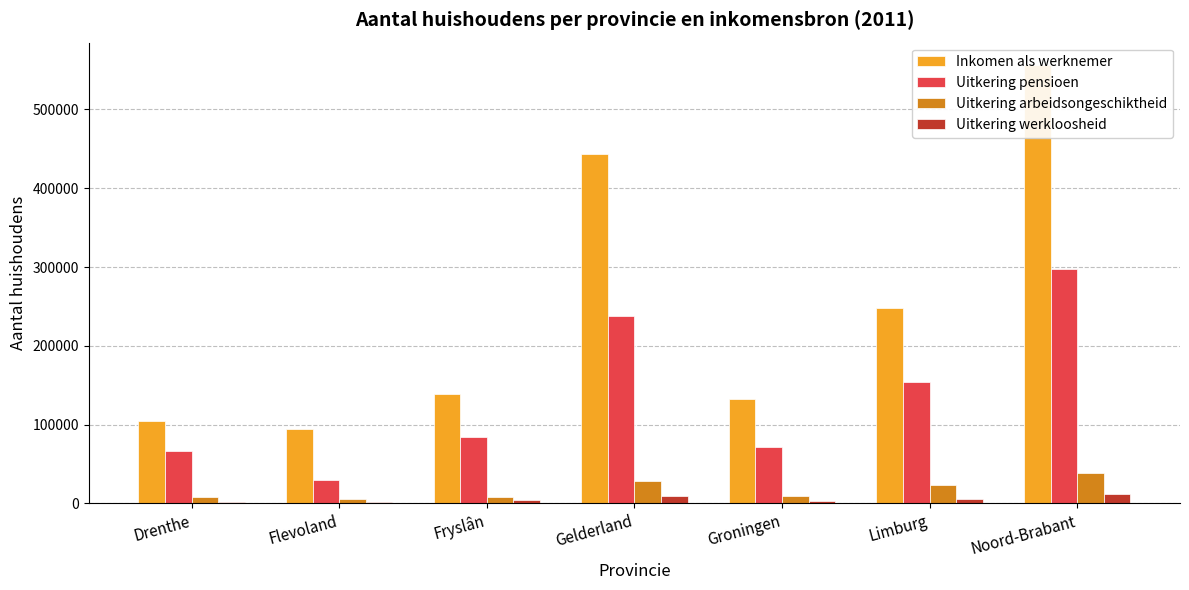

What is the label of the 7th bar from the left?

Noord-Brabant